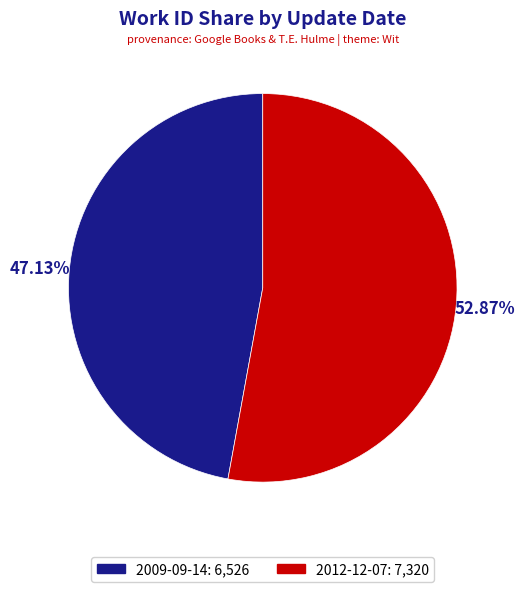

Which category has the biggest portion of the pie?

2012-12-07